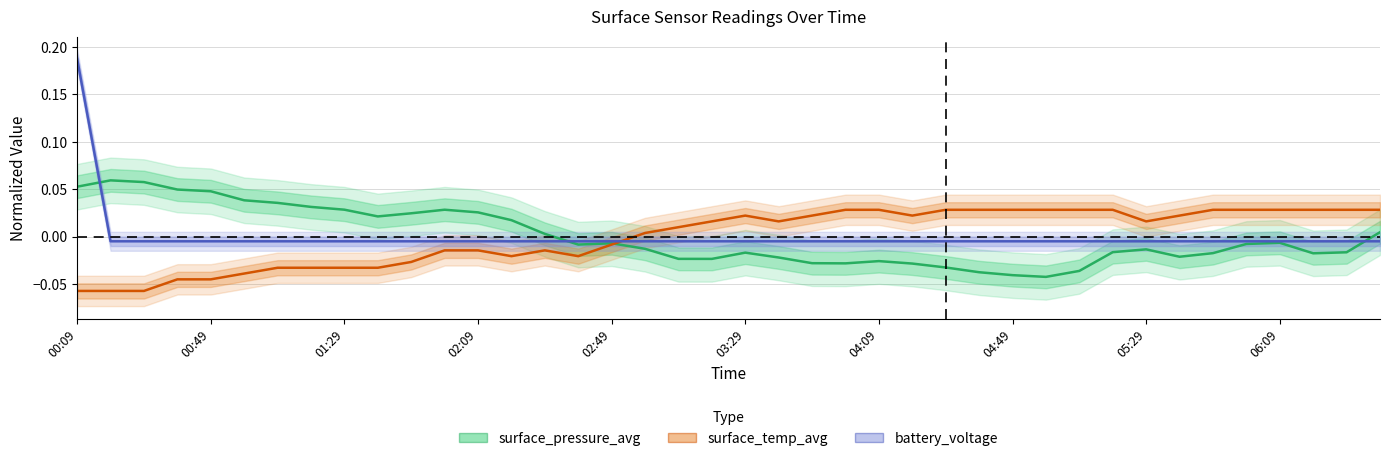

Where is the first local minimum for surface_pressure_avg?

01:39